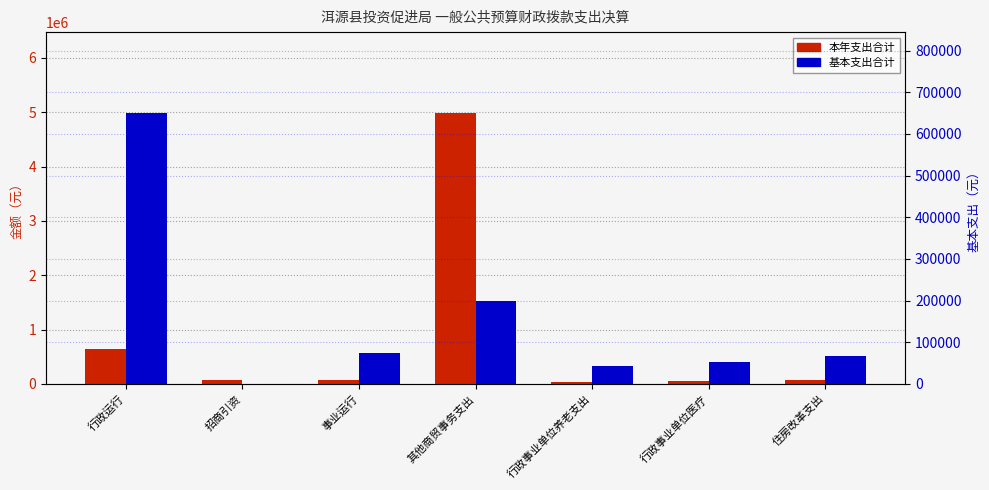

How many values in the 基本支出合计 series exceed 66768?

3